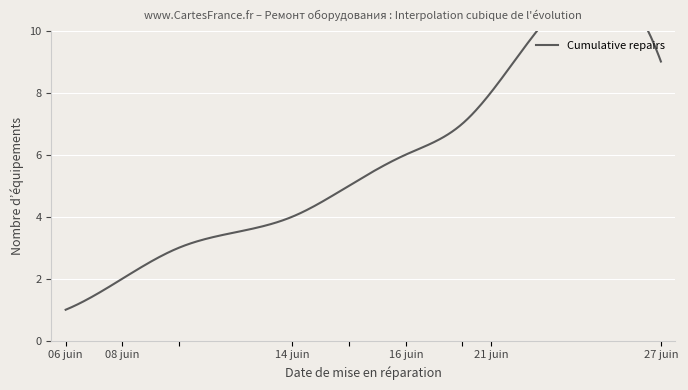

What value does the data have at 2011-06-21?

8